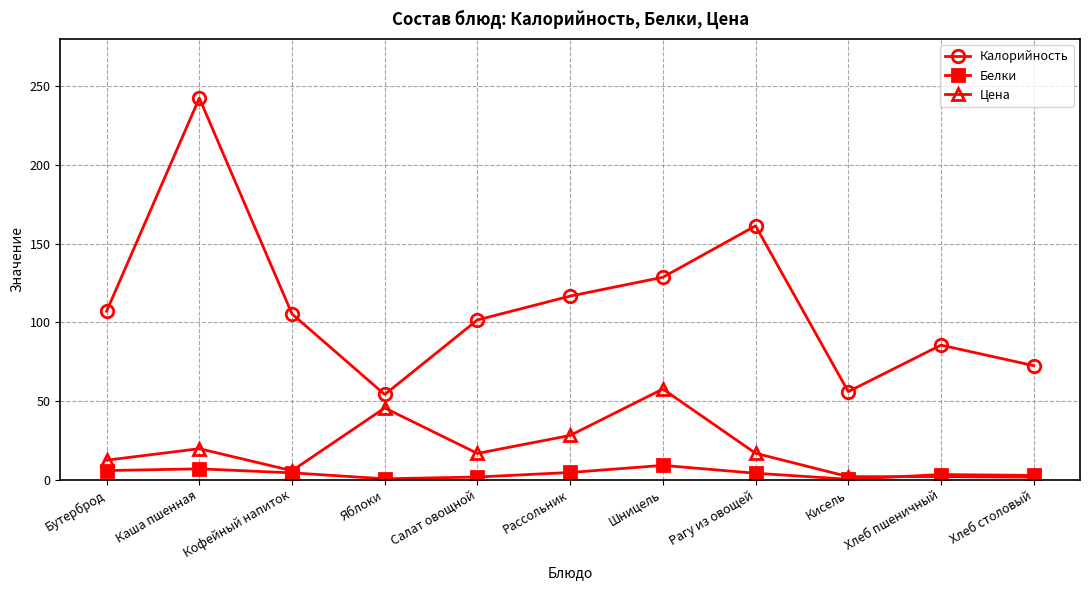

What is the value of the Белки point at the 4th from the left?

0.5